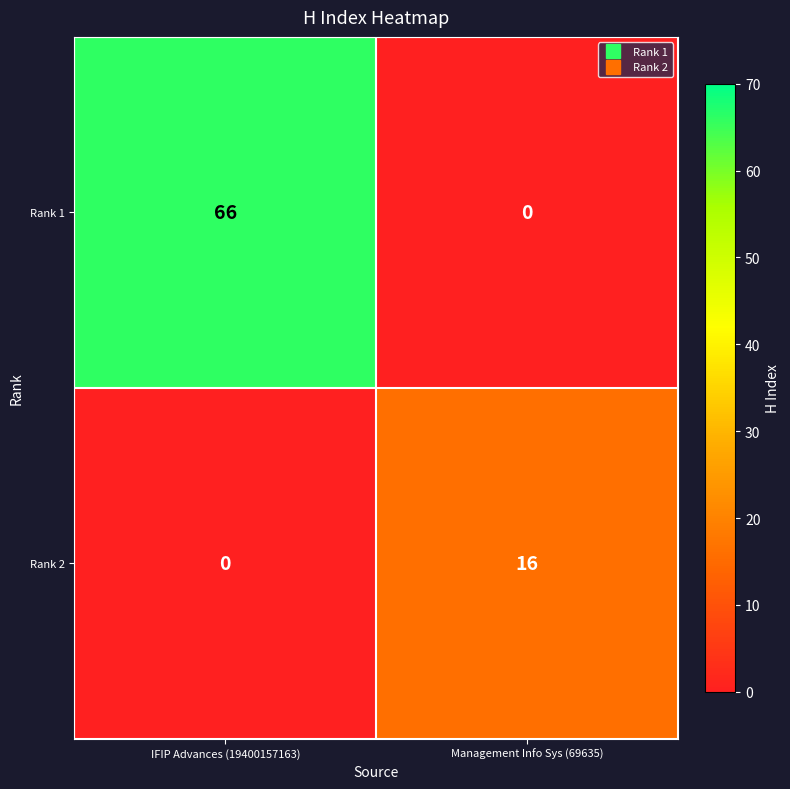

At which category is the sum across all series the highest?

IFIP Advances (19400157163)